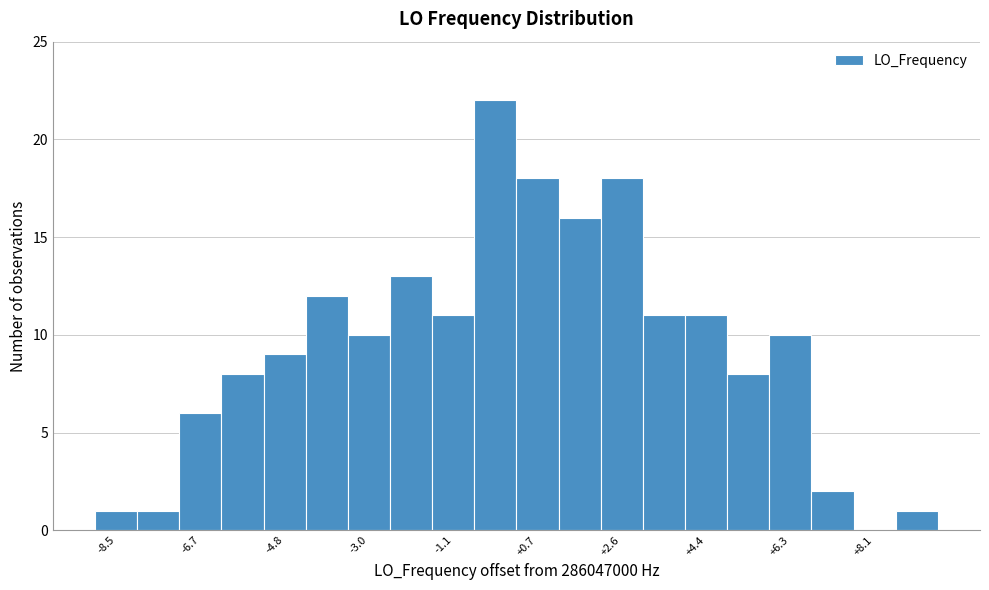

Reading left to right, transcribe this chart: for each bar, give the range it covers on the x-axis and its height. Neither the bar edges nor the heights are printed on the chart, so give them approximately, as read against the axes.

-9.0 to -8.0: 1
-8.0 to -7.2: 1
-7.2 to -6.2: 6
-6.2 to -5.2: 8
-5.2 to -4.4: 9
-4.4 to -3.4: 12
-3.4 to -2.6: 10
-2.6 to -1.6: 13
-1.6 to -0.6: 11
-0.6 to 0.2: 22
0.2 to 1.2: 18
1.2 to 2.2: 16
2.2 to 3.0: 18
3.0 to 4.0: 11
4.0 to 4.8: 11
4.8 to 5.8: 8
5.8 to 6.8: 10
6.8 to 7.6: 2
7.6 to 8.6: 0
8.6 to 9.6: 1